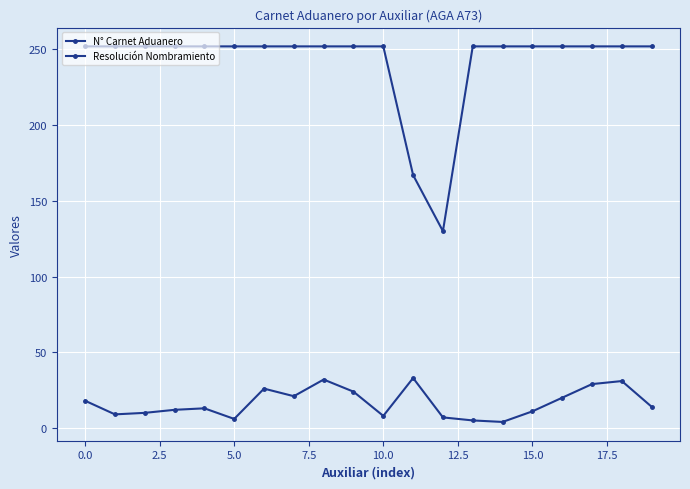

Reading left to right, extract all data points from this chart.

N° Carnet Aduanero: 18	9	10	12	13	6	26	21	32	24	8	33	7	5	4	11	20	29	31	14
Resolución Nombramiento: 252	252	252	252	252	252	252	252	252	252	252	167	130	252	252	252	252	252	252	252